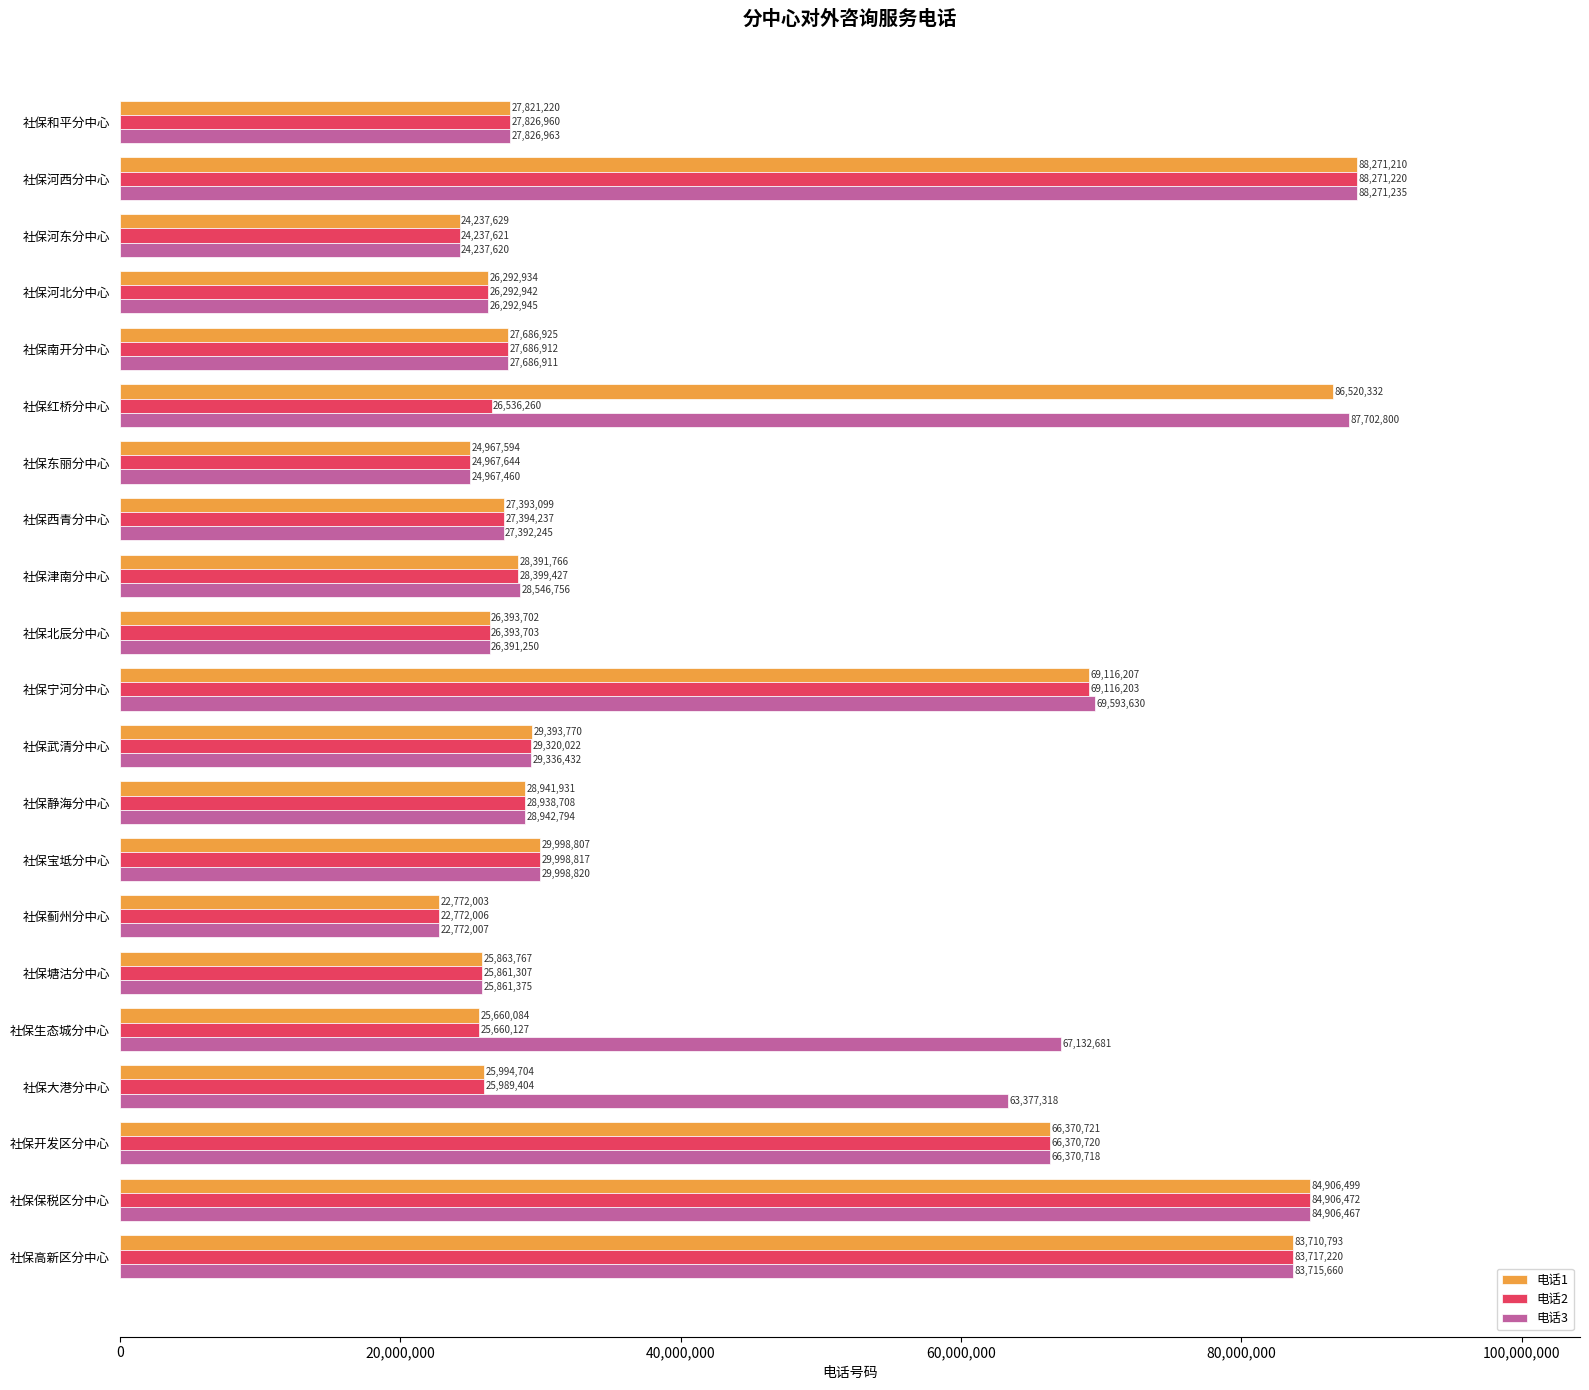

The value of 电话1 at 社保东丽分中心 is 24967594. True or false?

True